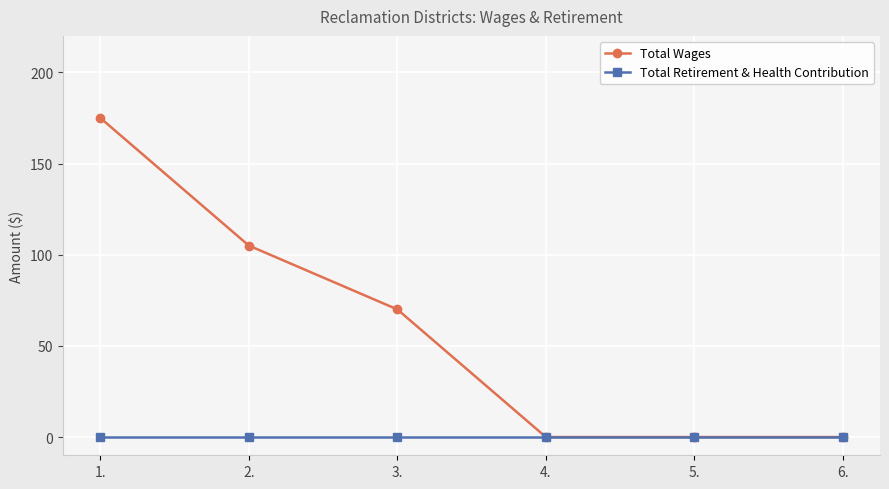

Reading right to left, transcribe all the data shown in this chart.

Total Wages: 0	0	0	70	105	175
Total Retirement & Health Contribution: 0	0	0	0	0	0